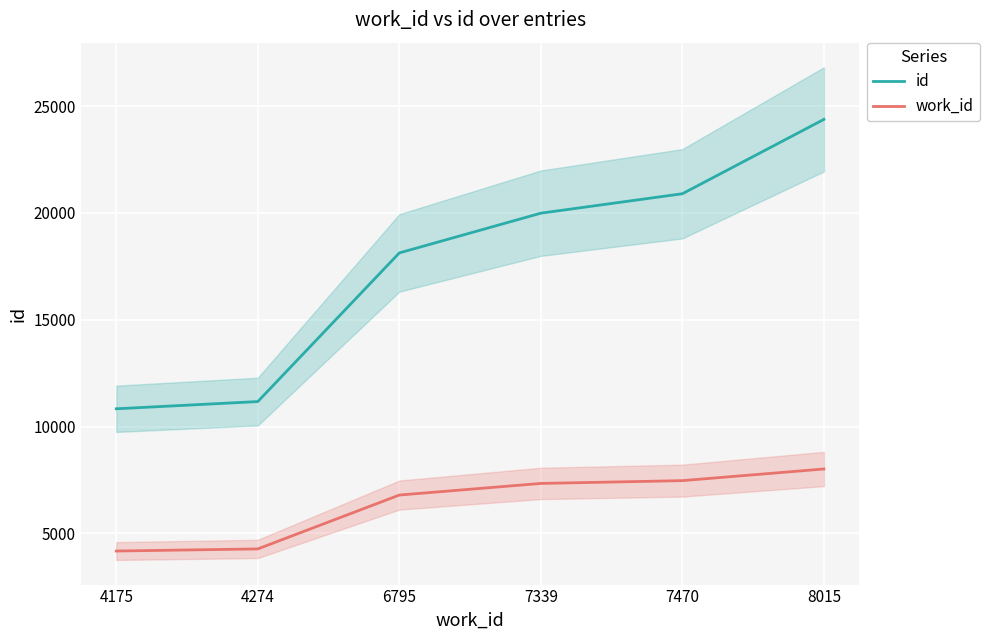

Is it true that work_id equals 4175 at 4175?

True